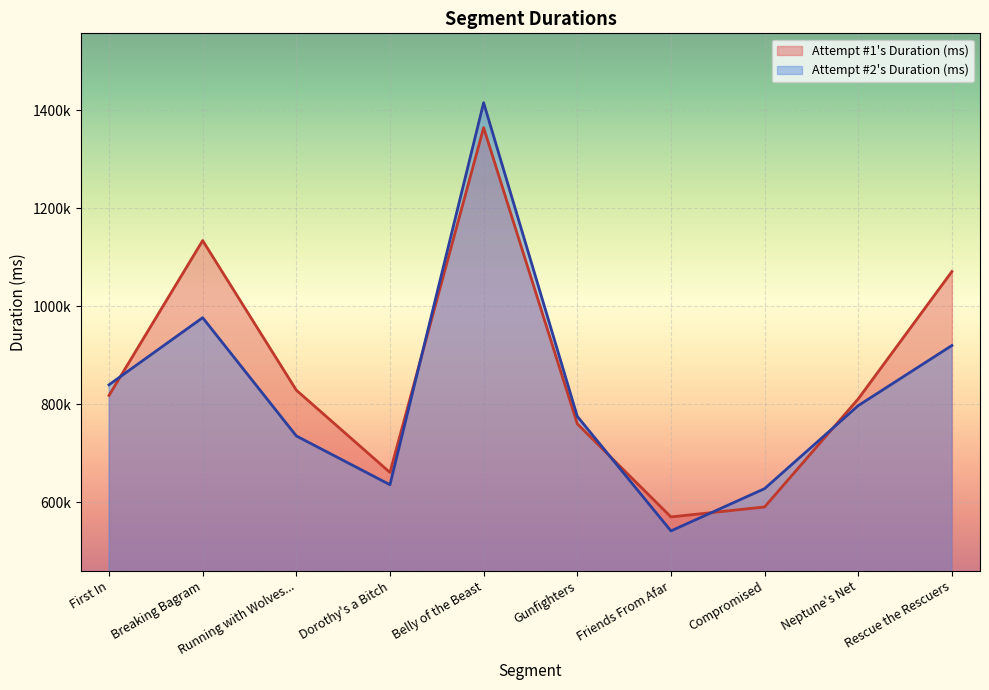

What is the approximate value of Attempt #1's Duration (ms) at Breaking Bagram?

1134095